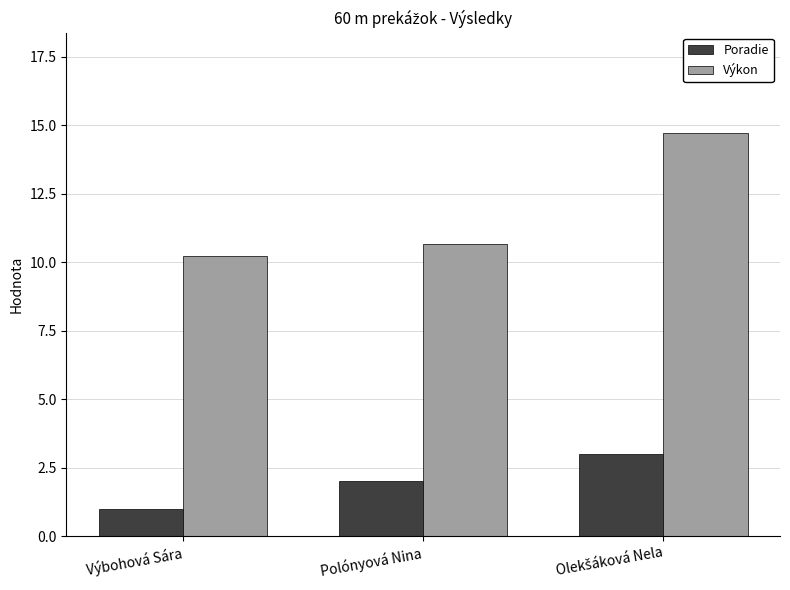

How many values in the Poradie series are below 2?

1